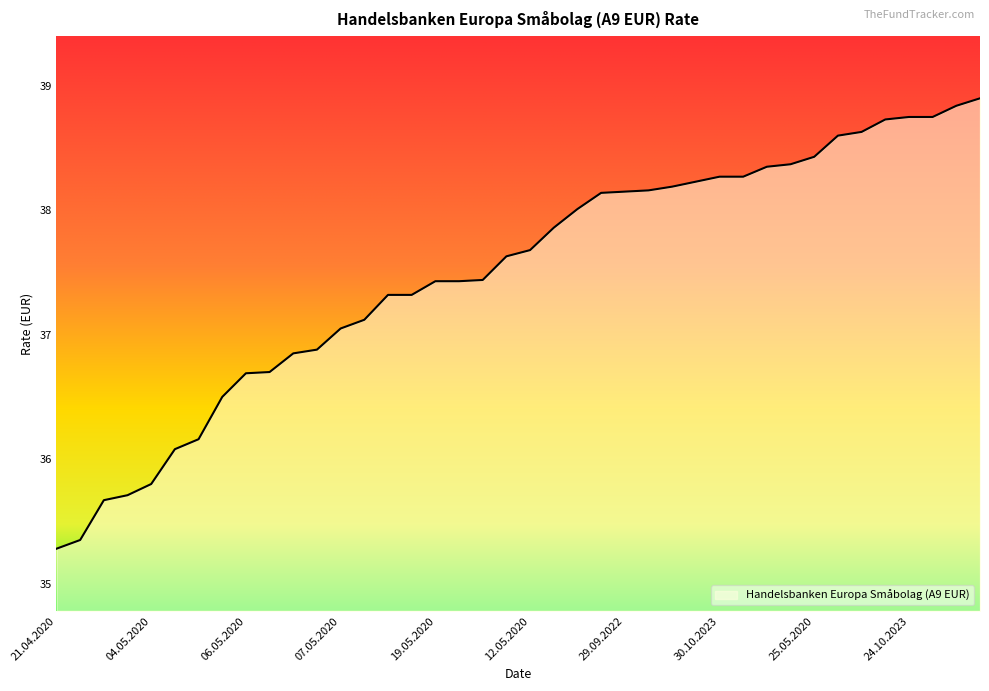

What is the difference between the maximum and minimum values?

3.6